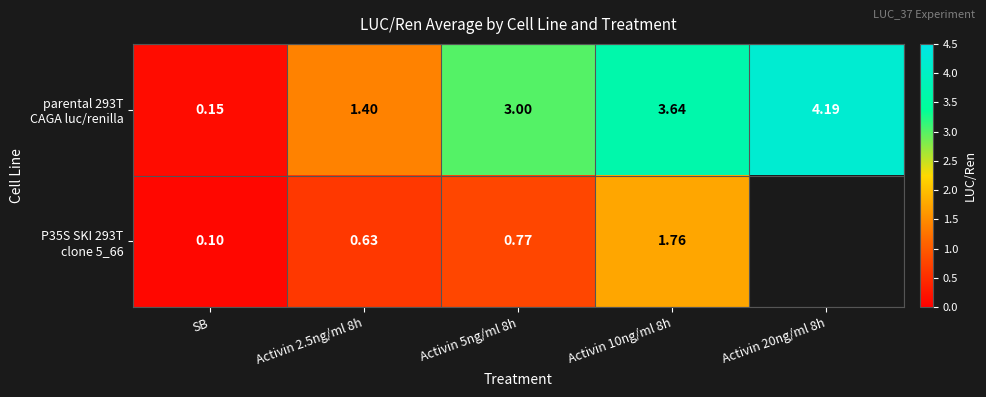

The parental 293T CAGA luc/renilla series shows 3.0 at Activin 5ng/ml 8h. True or false?

True